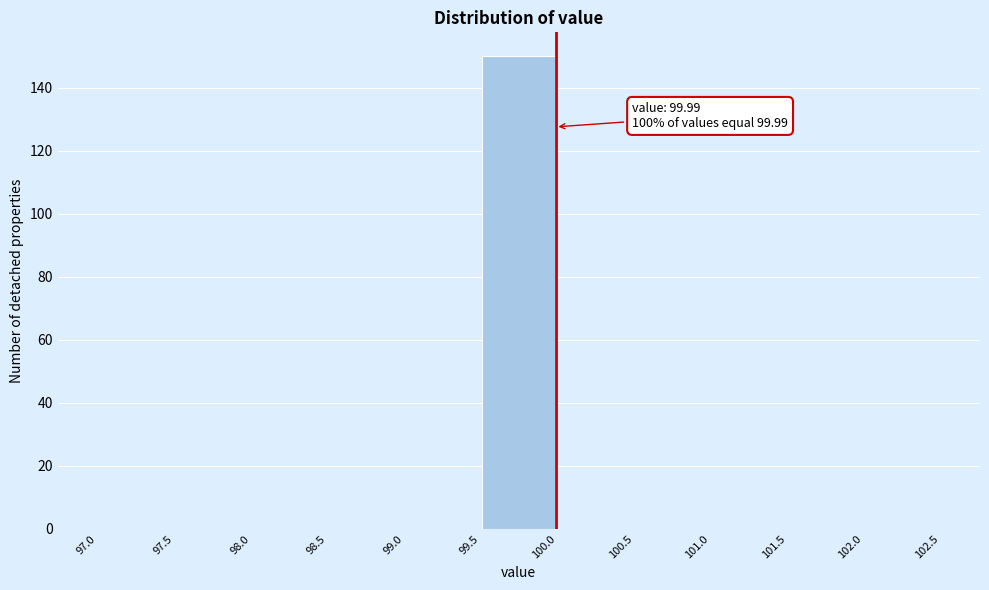

Which range on the x-axis has the tallest bar?

99.5 to 100.0